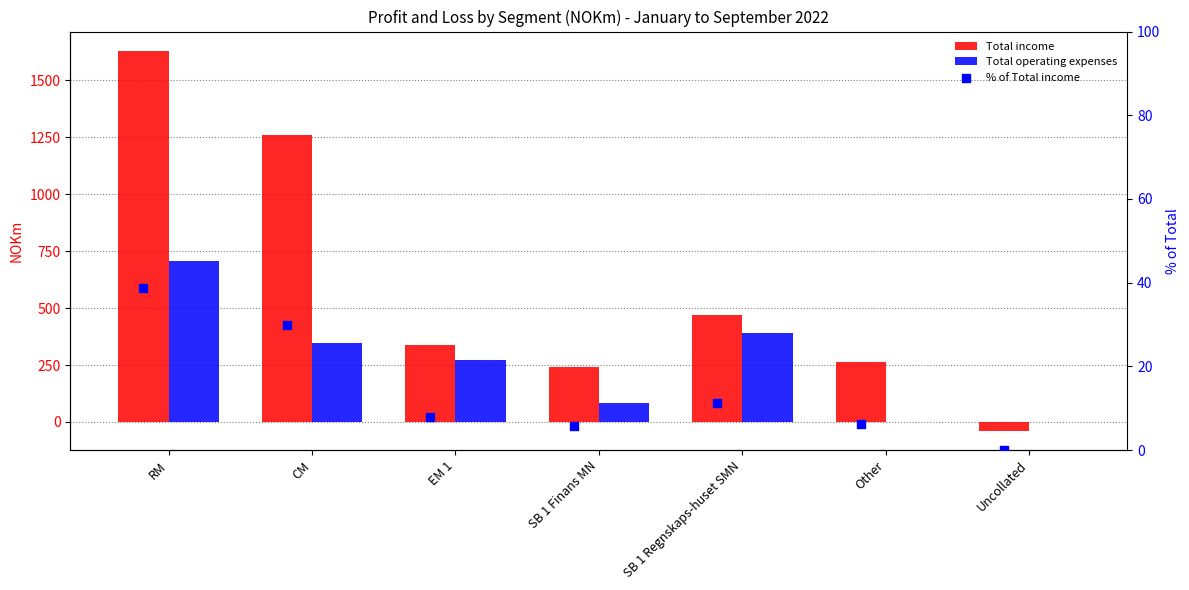

At how many categories does at least one series exceed 766?

2